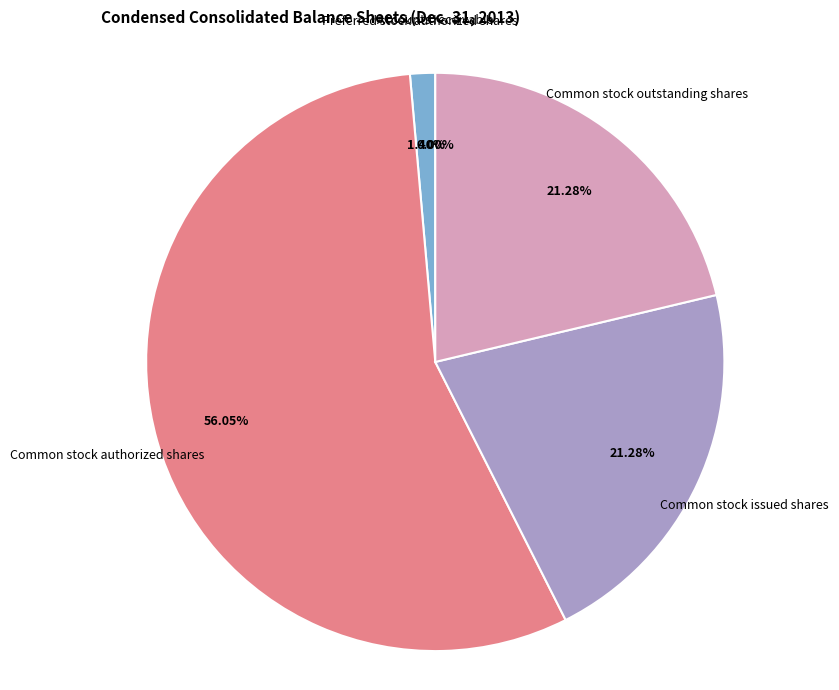

Does Common stock issued shares represent more than half of the total?

No